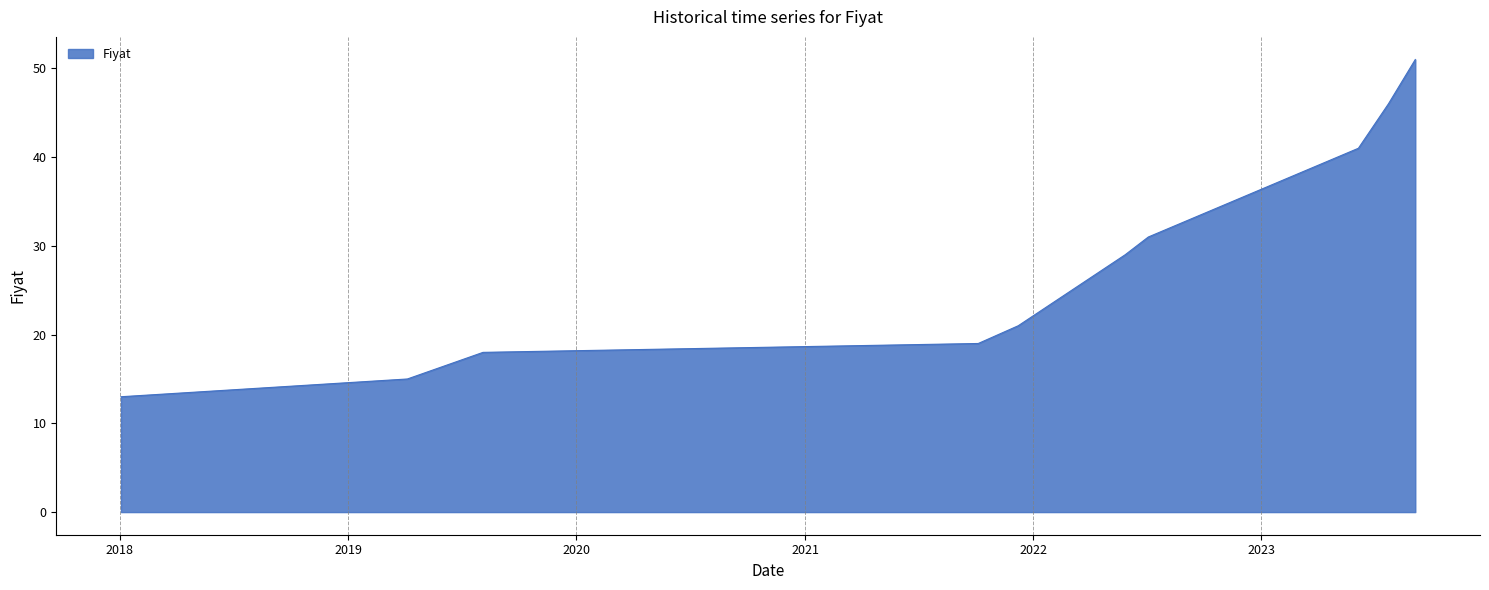

What is the average value?

28